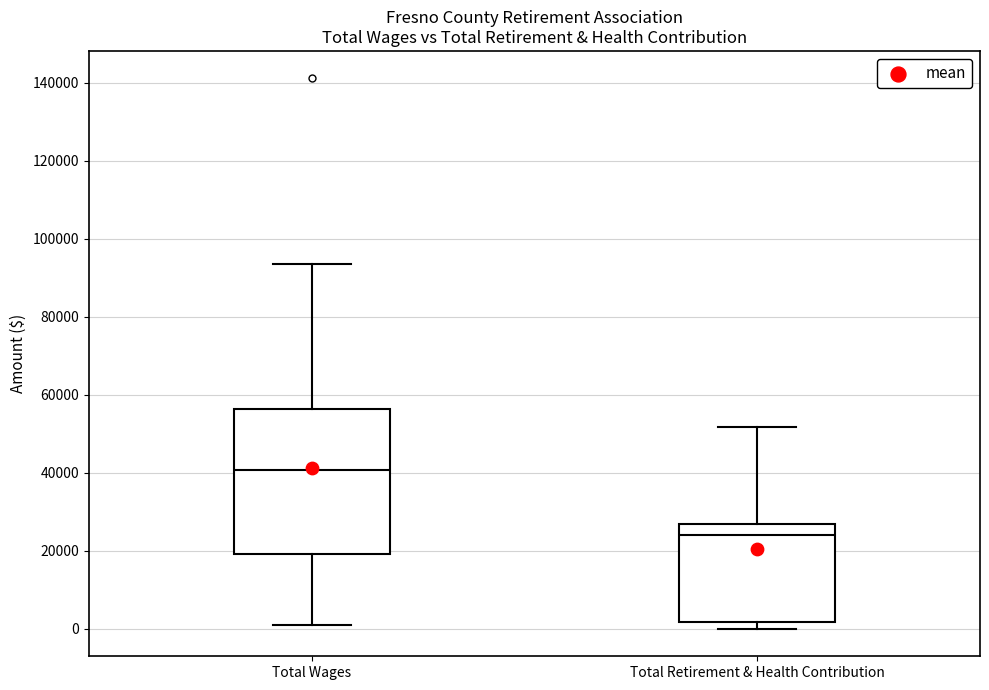

Which box has the highest median line?

Total Wages